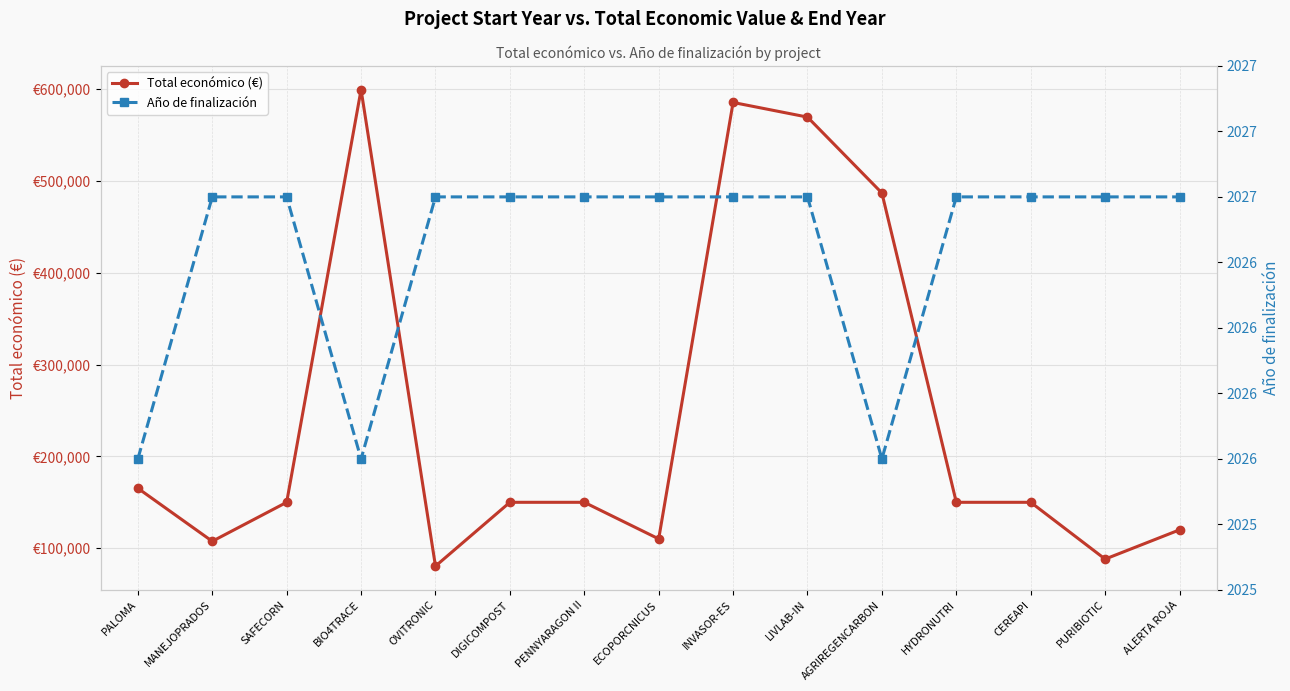

Which has a higher value, ECOPORCNICUS or LIVLAB-IN?

LIVLAB-IN